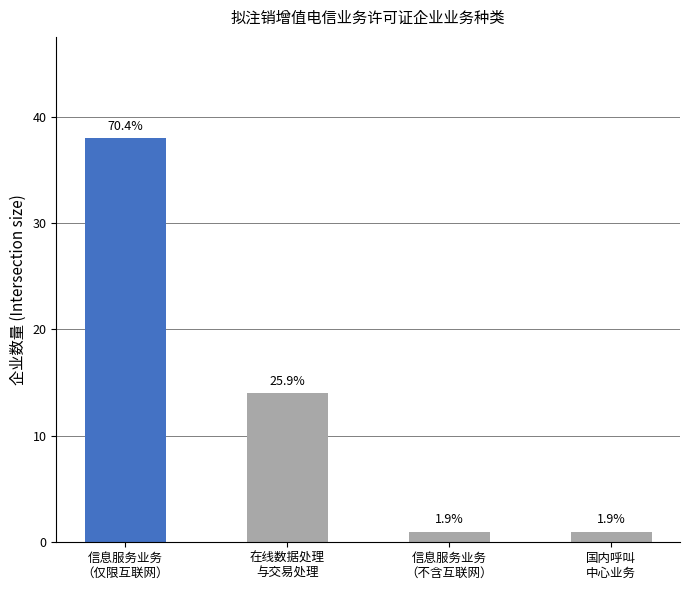

What is the greatest value displayed?

38